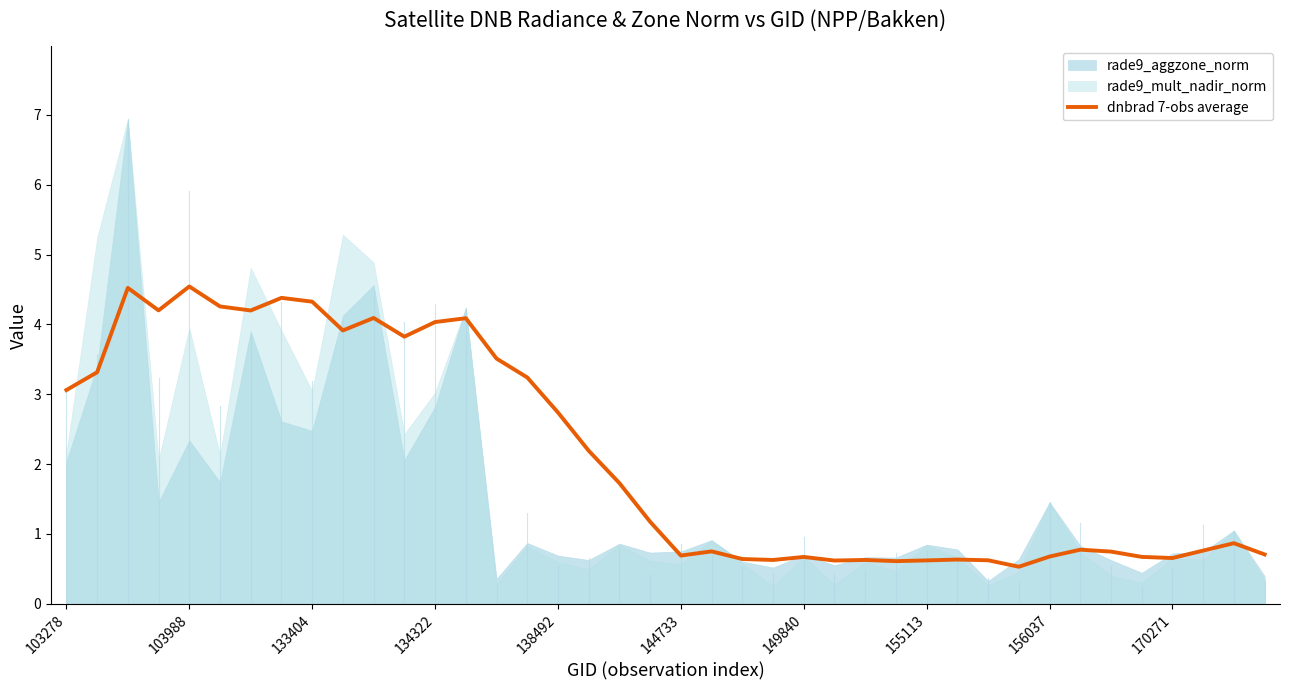

Reading left to right, list all the values displayed in this chart.

3.1	3.3	4.5	4.2	4.5	4.3	4.2	4.4	4.3	3.9	4.1	3.8	4.0	4.1	3.5	3.2	2.7	2.2	1.7	1.2	0.7	0.8	0.6	0.6	0.7	0.6	0.6	0.6	0.6	0.6	0.6	0.5	0.7	0.8	0.7	0.7	0.7	0.8	0.9	0.7